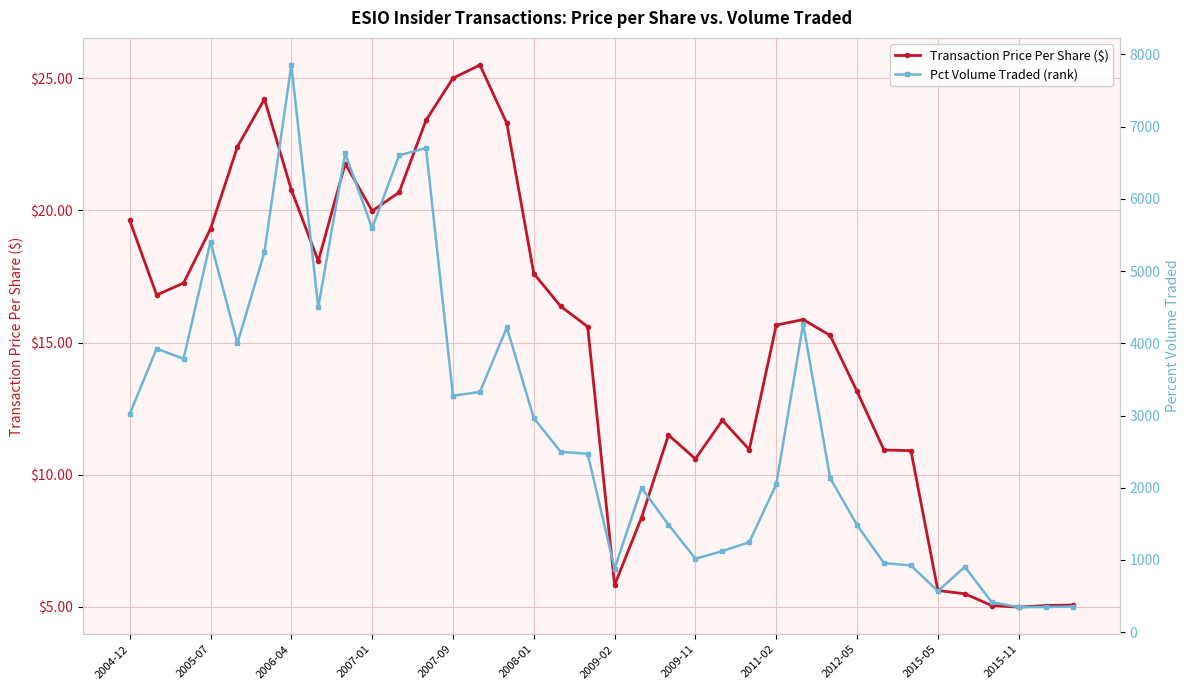

What is the difference between the second highest and second lowest values in the Pct Volume Traded (rank) series?

6355.0